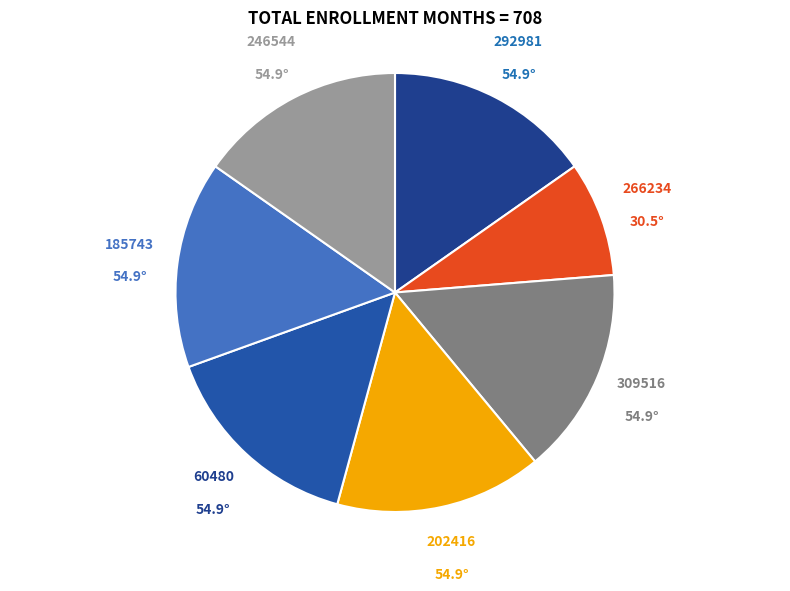

Combined, do 185743 and 246544 account for over 50%?

No